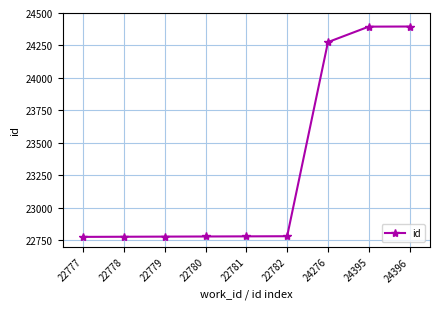

Where is the data nearest to the value 23586?

24276